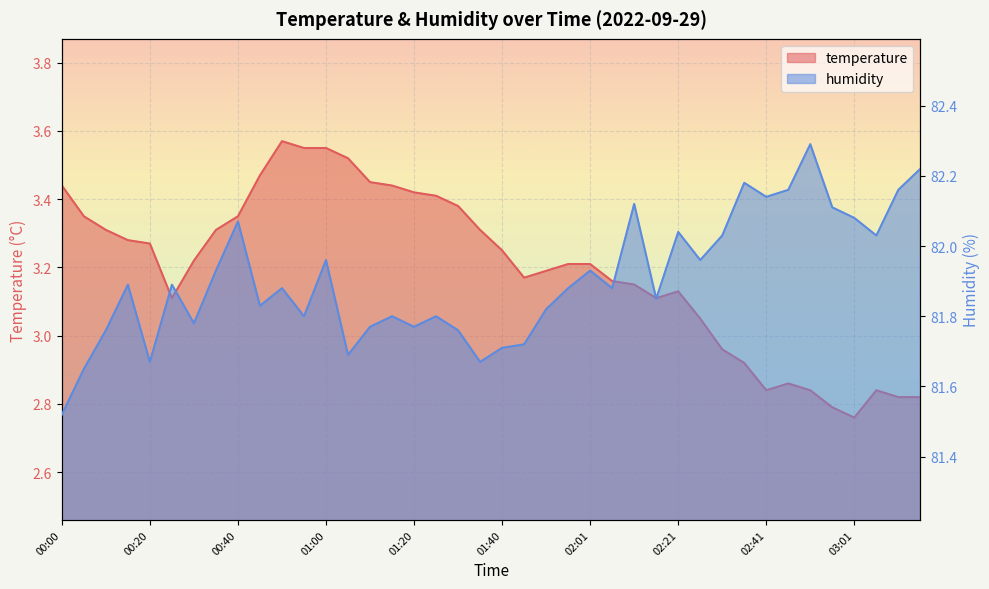

What are all the series names shown in the legend?

temperature, humidity